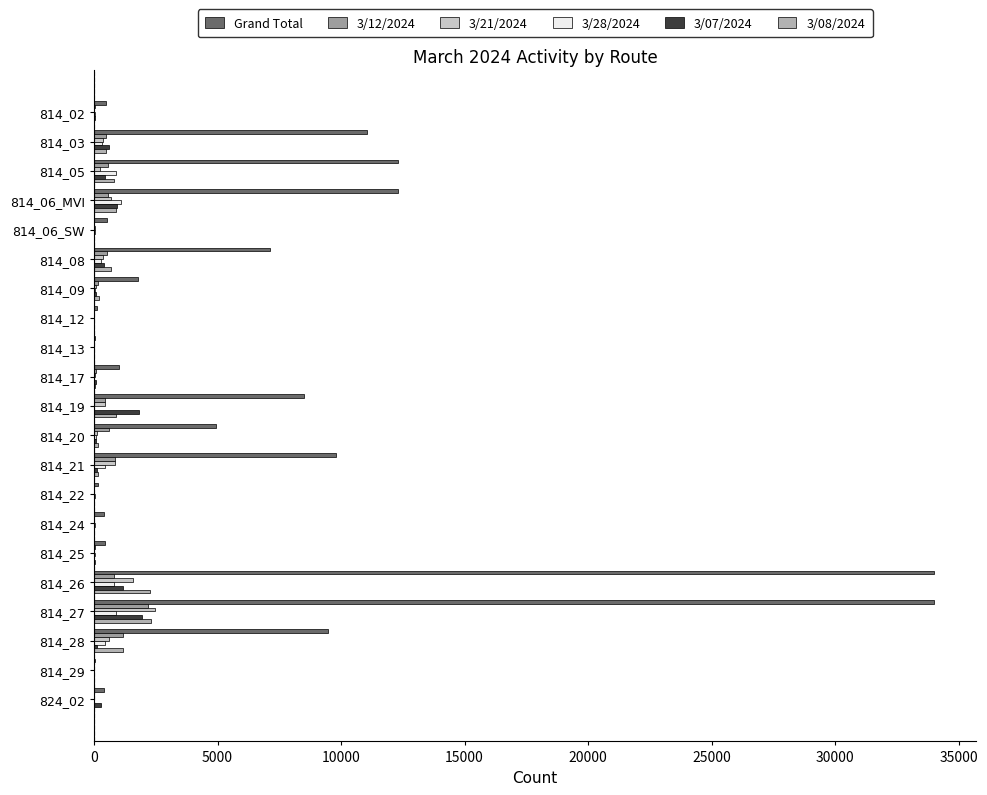

What position from the left is 814_27?

18